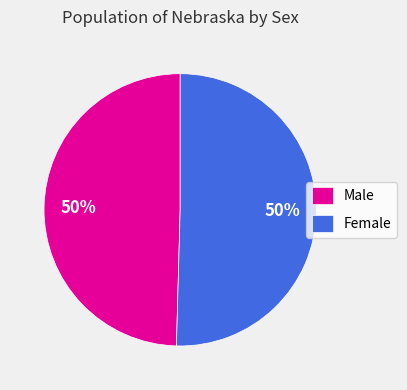

To the nearest percent, what percentage of the pie is Male?

50%